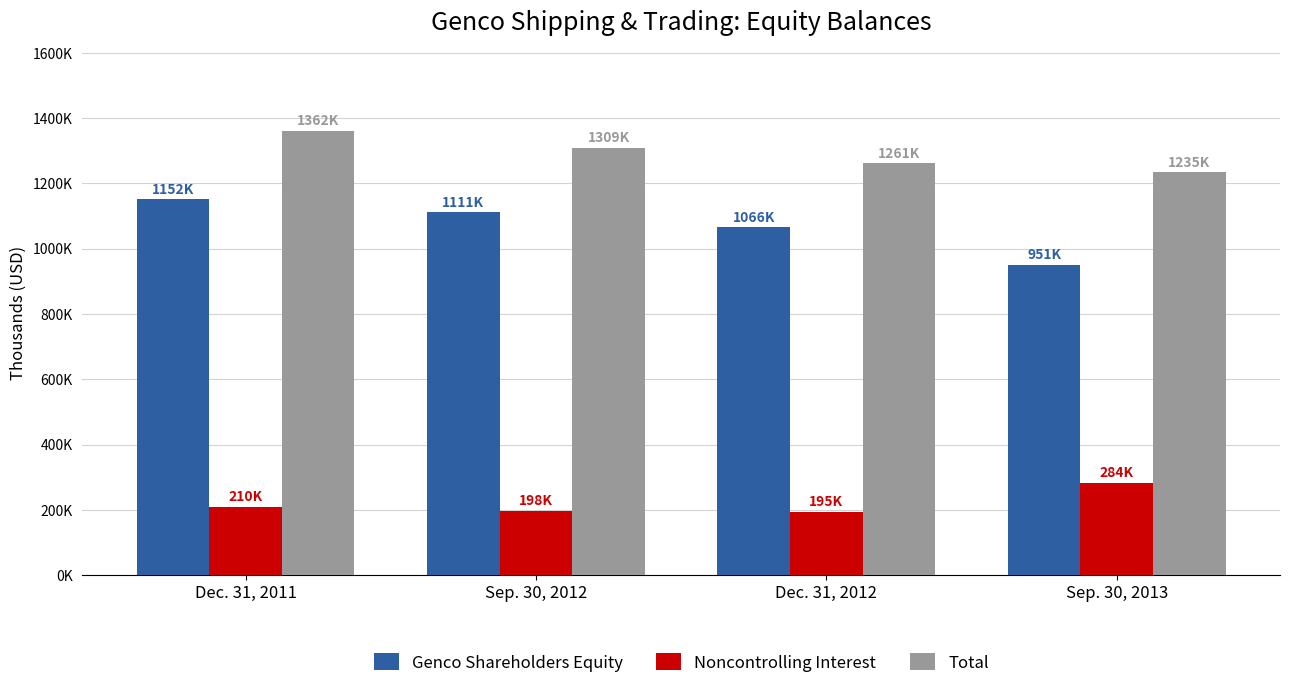

Are the bars grouped side by side (vs. stacked)?

Yes